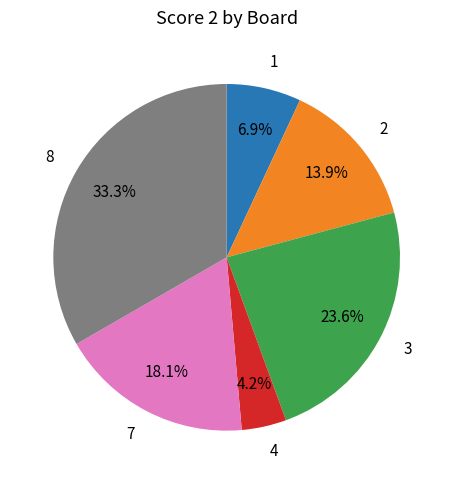

What is the largest slice in the pie chart?

8